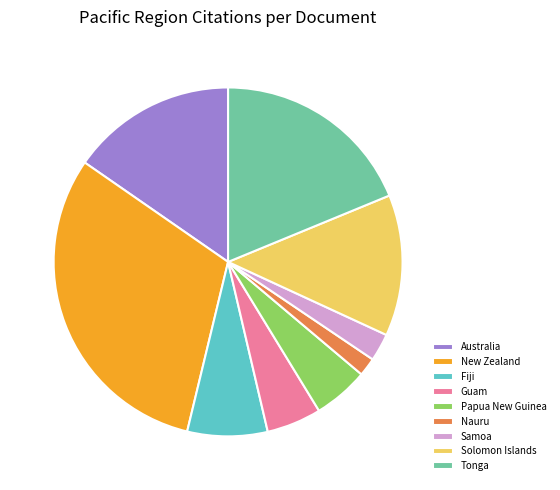

Is there a majority slice in this chart?

No